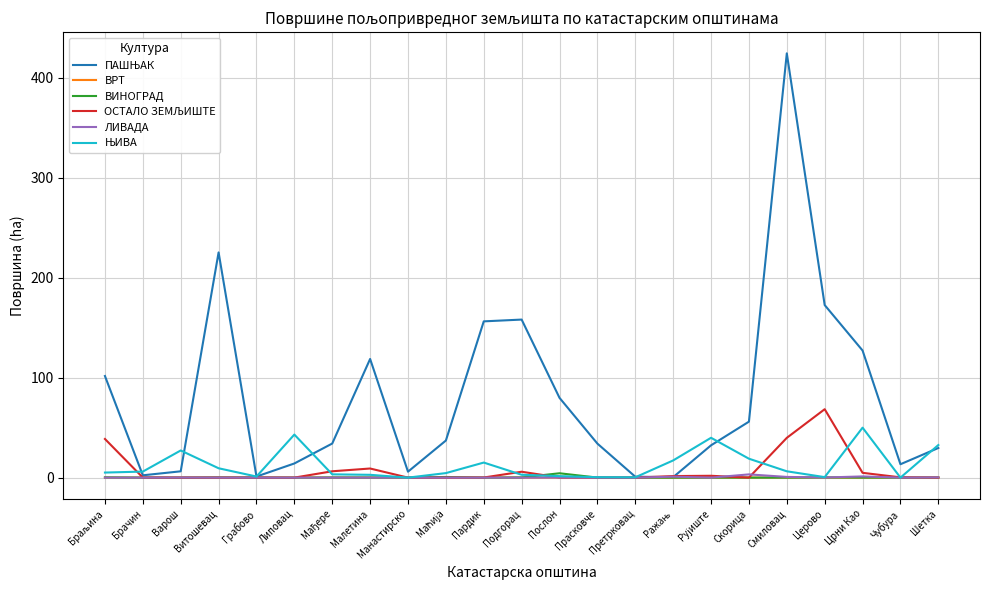

Which label corresponds to the largest value in the chart?

Смиловац